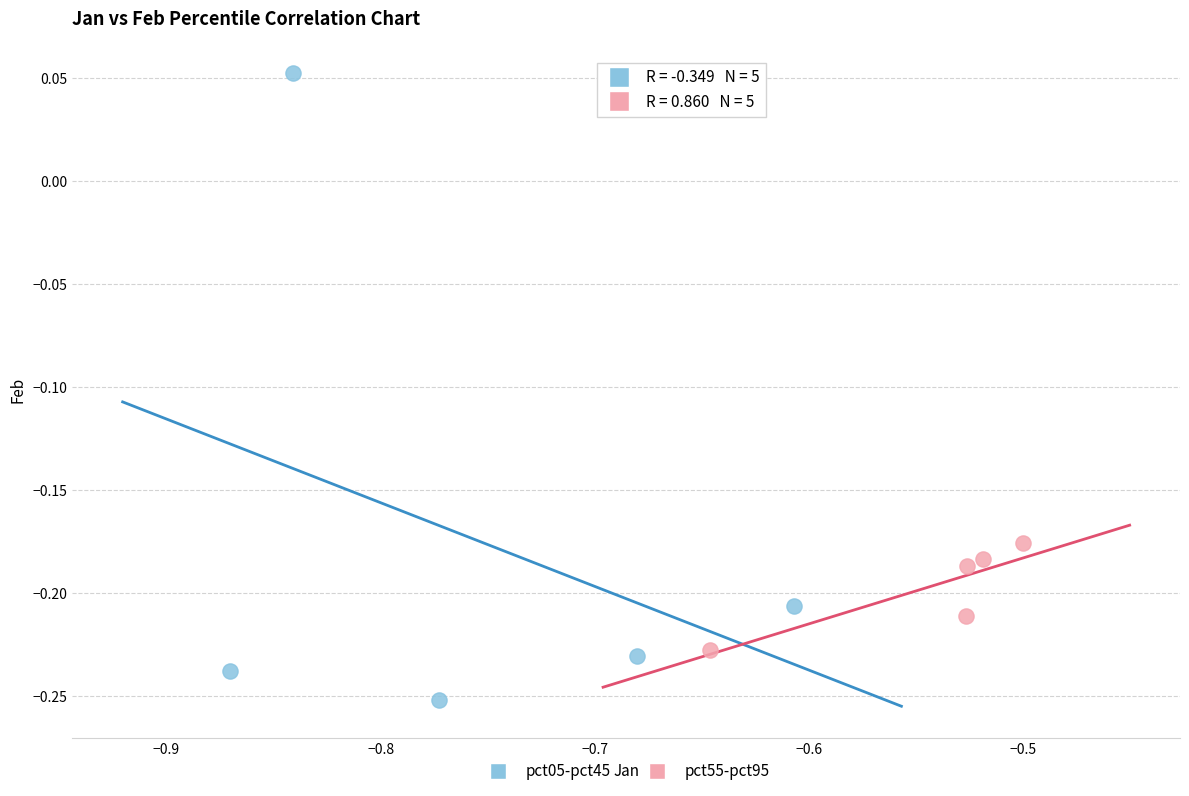

Which series has the widest spread of Y values?

pct05-pct45